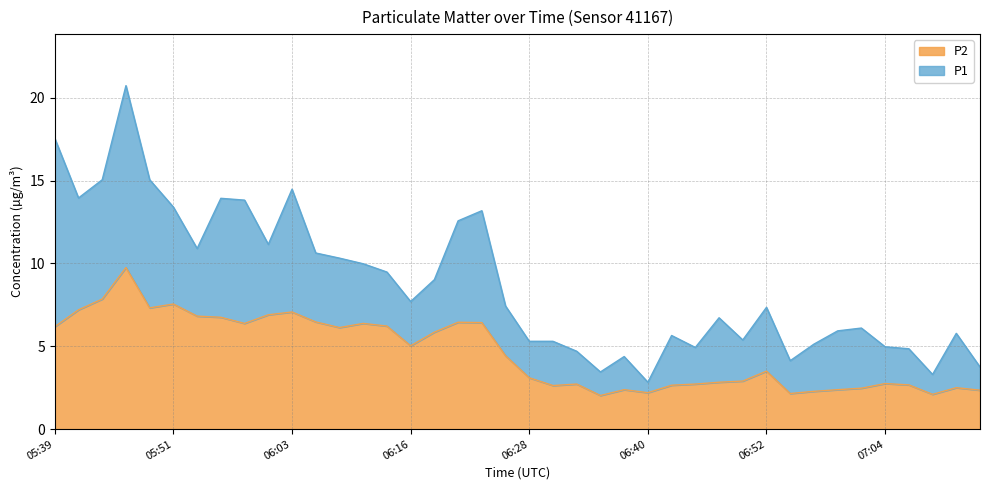

Reading left to right, transcribe all the data shown in this chart.

P1: 17.6	13.9	15.1	20.7	15.1	13.4	10.9	13.9	13.8	11.2	14.5	10.6	10.3	10.0	9.5	7.7	9.0	12.6	13.2	7.4	5.3	5.3	4.7	3.5	4.4	2.8	5.7	4.9	6.7	5.4	7.3	4.1	5.1	5.9	6.1	5.0	4.8	3.3	5.8	3.8
P2: 6.2	7.2	7.8	9.8	7.3	7.5	6.8	6.8	6.4	6.9	7.1	6.5	6.1	6.4	6.2	5.0	5.8	6.5	6.4	4.4	3.1	2.6	2.7	2.0	2.4	2.2	2.6	2.7	2.8	2.9	3.5	2.1	2.3	2.4	2.5	2.8	2.7	2.1	2.5	2.4